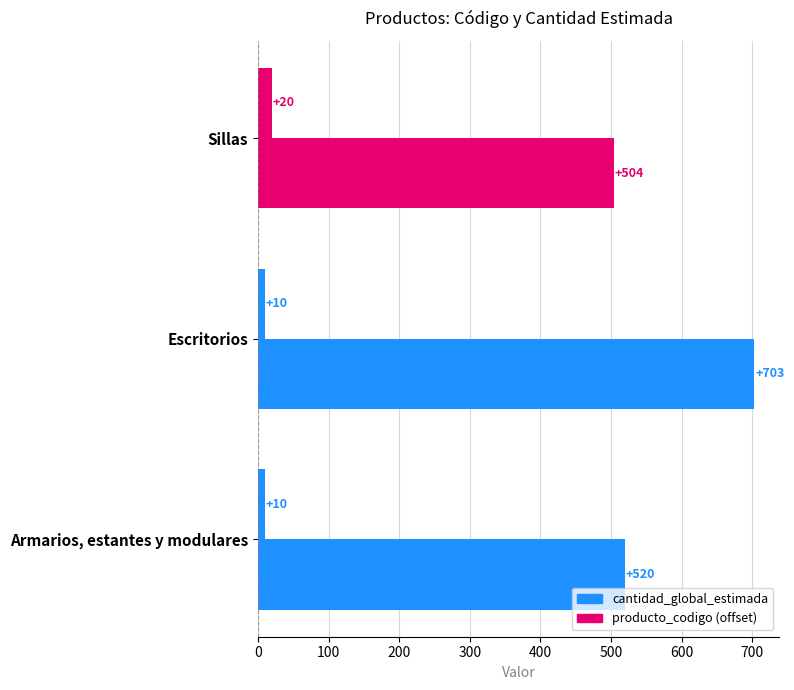

How many data points does each series have?

3